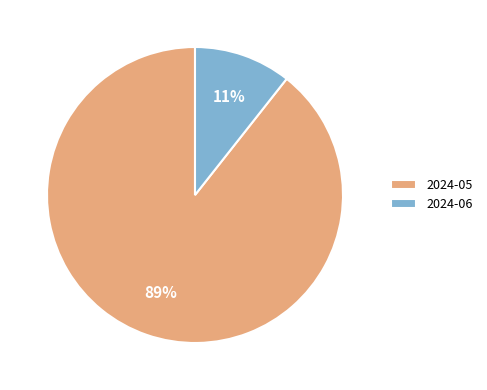

True or false: 2024-06 accounts for 17% of the total.

False